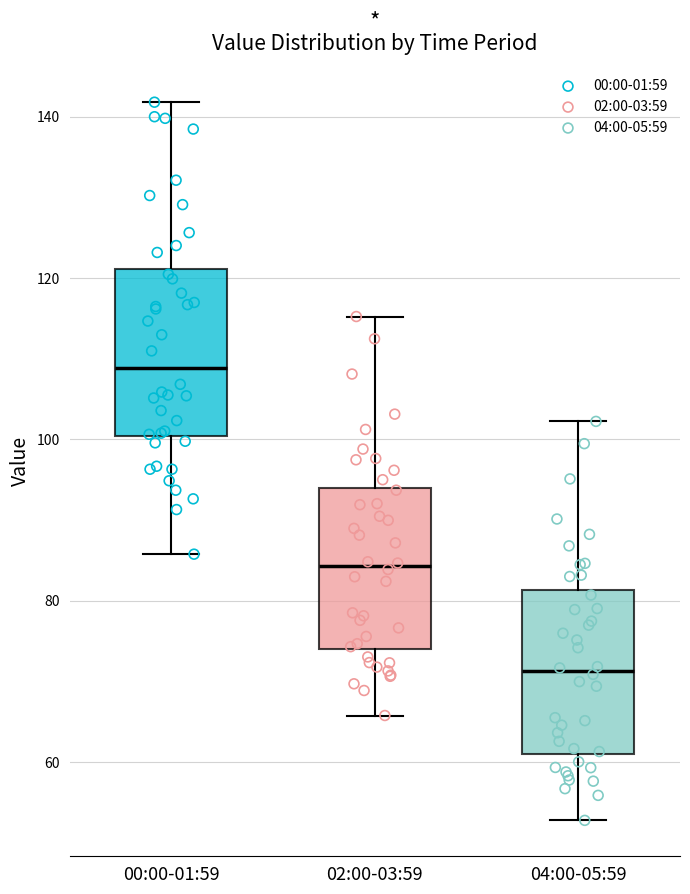

Reading left to right, read every box against the y-axis: the position of its median line, the range the box covers, and the ends of its whiskers. The values are not printed on the chart, so give them approximately, as read against the axis.

00:00-01:59: median 108, box 100 to 122, whiskers 86 to 142
02:00-03:59: median 84, box 74 to 94, whiskers 66 to 116
04:00-05:59: median 72, box 60 to 82, whiskers 52 to 102